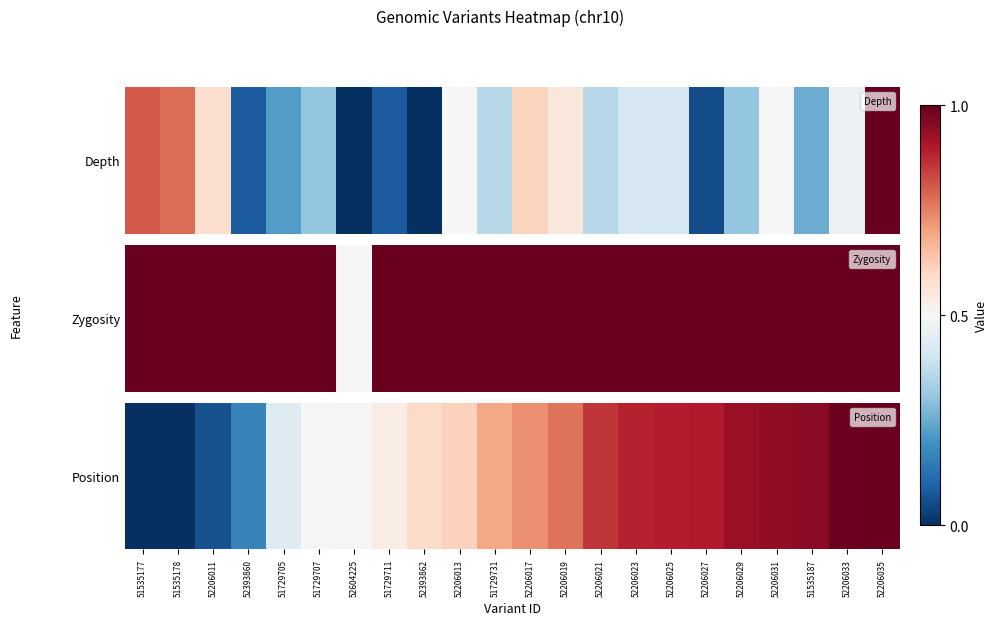

Which category has the lowest value across all series?

51535177